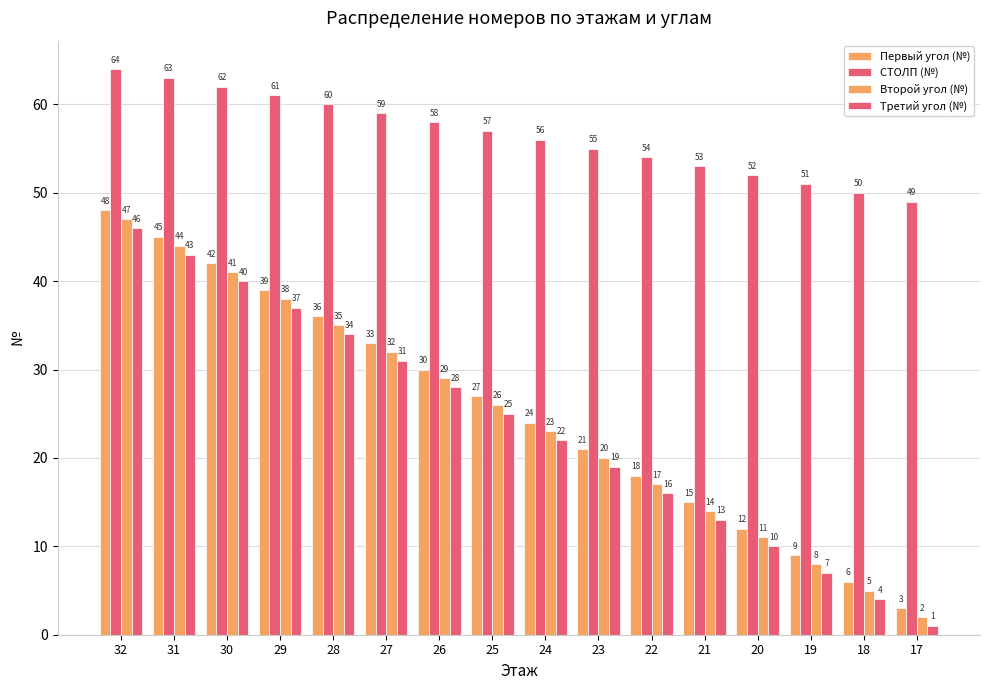

Read the СТОЛП (№) value at 20.

52